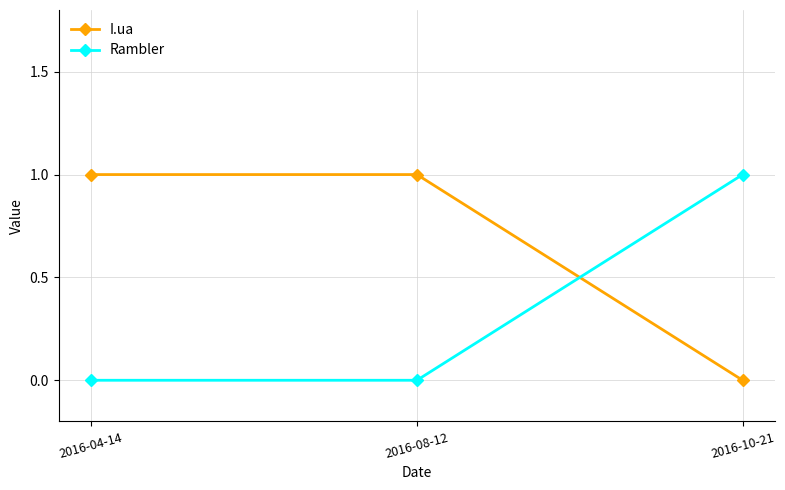

True or false: I.ua has a value of 1 at 2016-08-12.

True